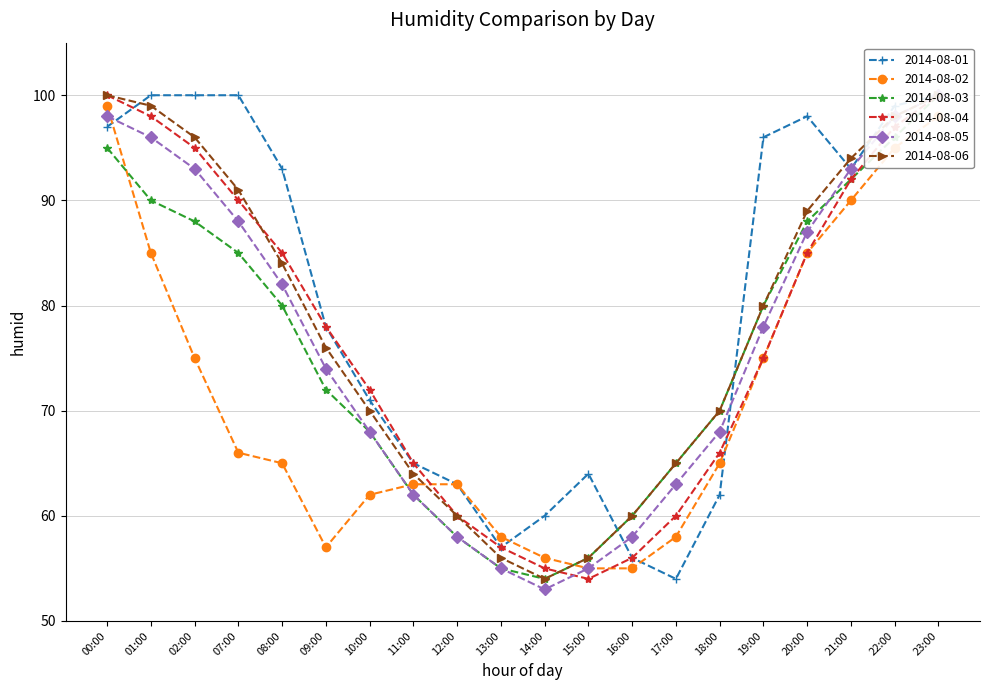

Between 23:00 and 16:00, which is larger?

23:00